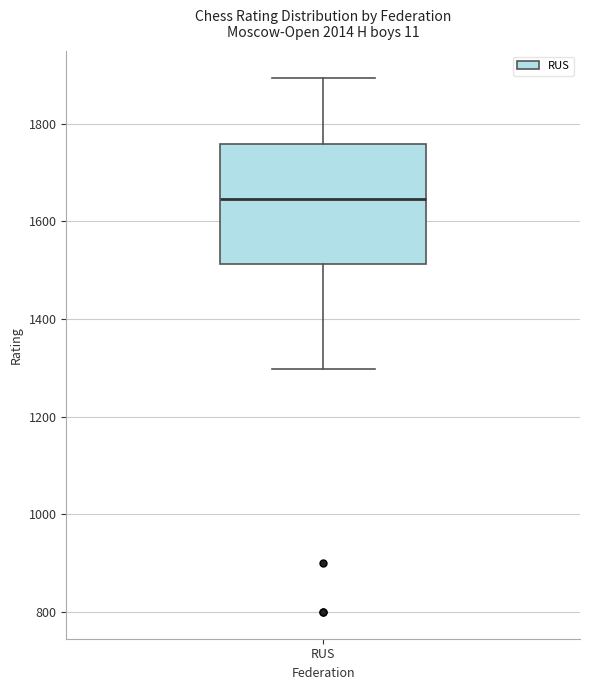

Read this box plot against the y-axis: the position of the median line, the range covered by the box, and the ends of both whiskers. The values are not printed on the chart, so give them approximately, as read against the axis.

median 1640, box 1520 to 1760, whiskers 1300 to 1900